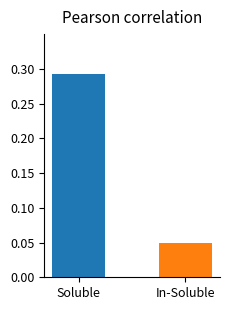

How many data points does each series have?

2